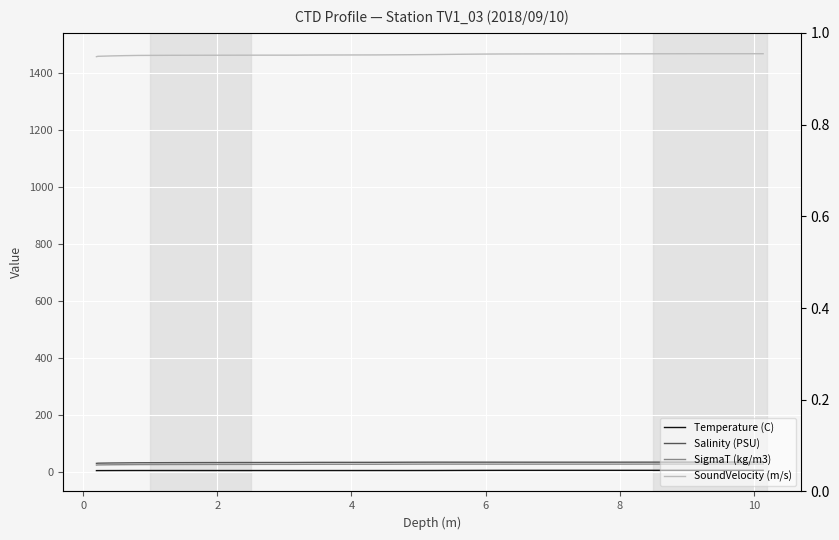

Reading left to right, what are all the values shown in this chart?

Temperature (C): 3.5	3.6	3.8	3.8	3.9	3.9	3.9	3.9	3.9	3.8	3.8	3.8	3.8	3.8	3.8	3.8	3.9	3.9	4.0	4.2	4.4	4.5	4.5	4.5	4.6	4.6	4.6	4.6	4.6	4.6	4.6	4.6	4.6	4.6
Salinity (PSU): 29.0	29.6	30.3	30.7	31.1	31.2	31.5	31.6	31.8	31.9	32.0	32.1	32.2	32.3	32.5	32.5	32.6	33.0	33.2	33.2	33.2	33.1	33.1	33.1	33.1	33.1	33.1	33.2	33.2	33.3	33.3	33.3	33.4	33.4
SigmaT (kg/m3): 23.1	23.5	24.1	24.4	24.7	24.8	25.0	25.1	25.3	25.4	25.5	25.5	25.6	25.7	25.8	25.9	25.9	26.2	26.4	26.3	26.3	26.3	26.3	26.3	26.3	26.3	26.3	26.3	26.4	26.4	26.4	26.4	26.5	26.5
SoundVelocity (m/s): 1456.9	1458.1	1459.6	1460.5	1461.2	1461.4	1461.7	1461.8	1461.9	1462.0	1462.2	1462.2	1462.3	1462.5	1462.7	1462.8	1463.0	1463.7	1464.4	1465.3	1466.0	1466.3	1466.5	1466.6	1466.7	1466.7	1466.8	1466.9	1467.0	1467.1	1467.2	1467.2	1467.3	1467.3